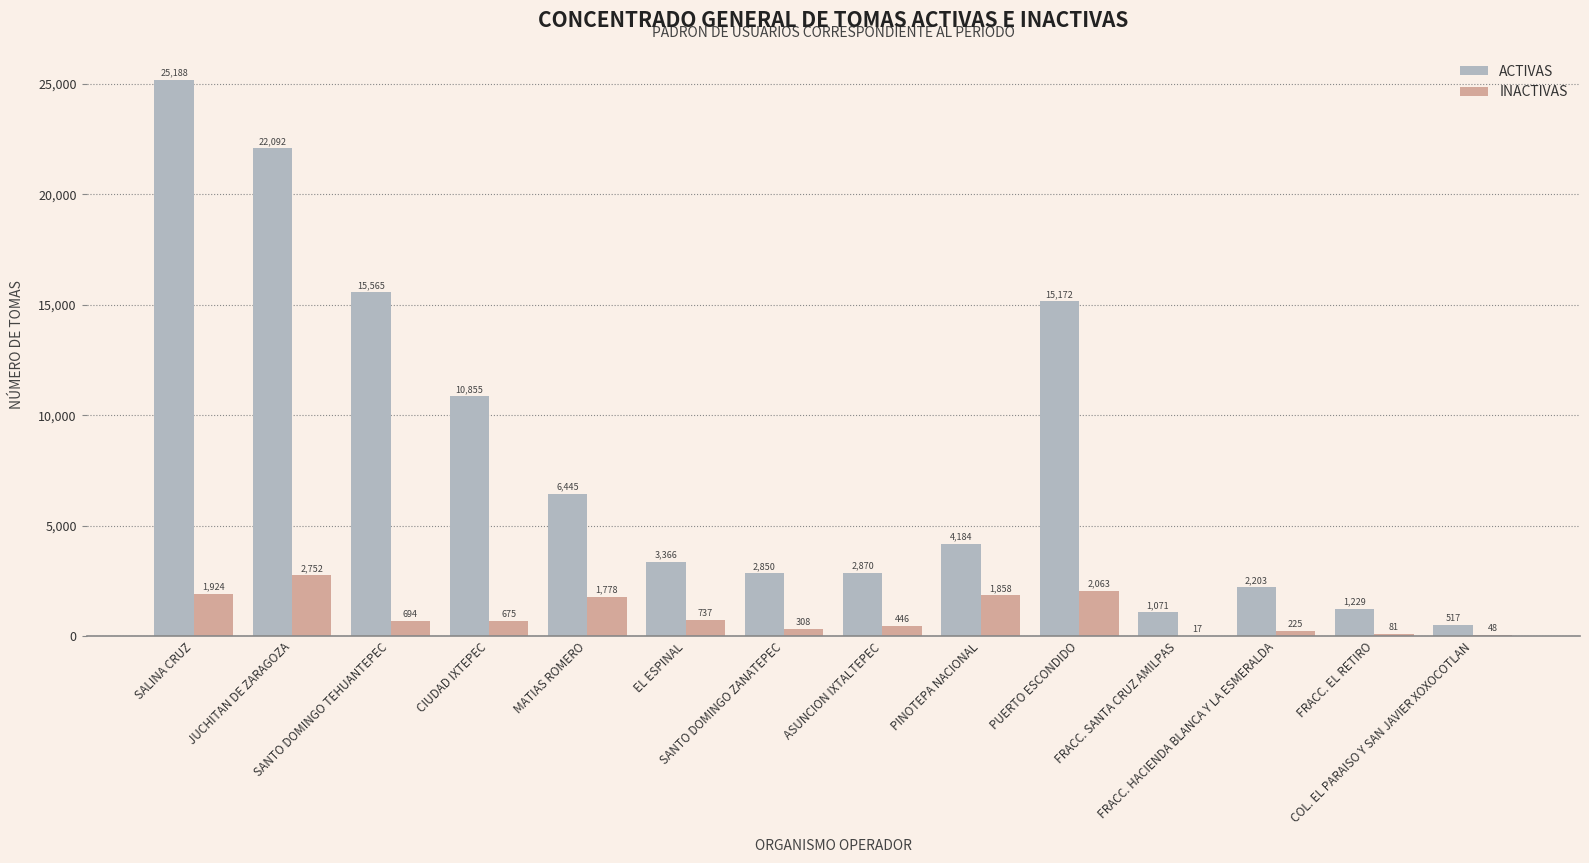

What is the sum of all ACTIVAS values?

113607